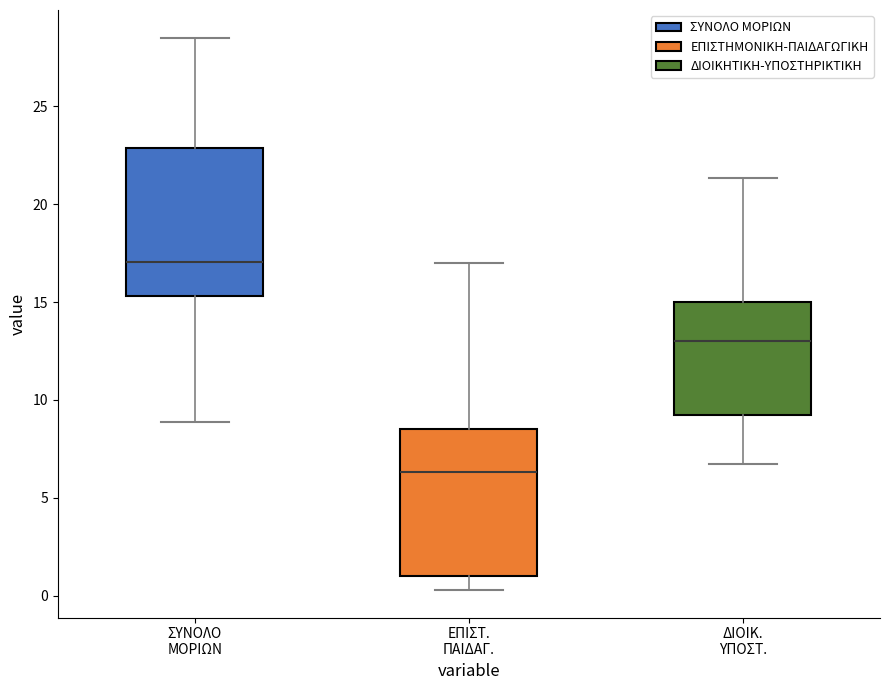

Which box's median line is the highest?

ΣΥΝΟΛΟ ΜΟΡΙΩΝ